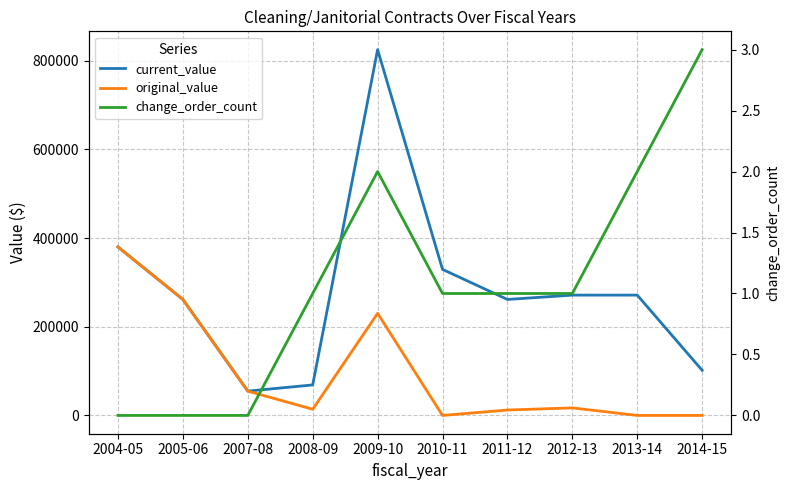

At which label is original_value closest to 190000?

2009-10